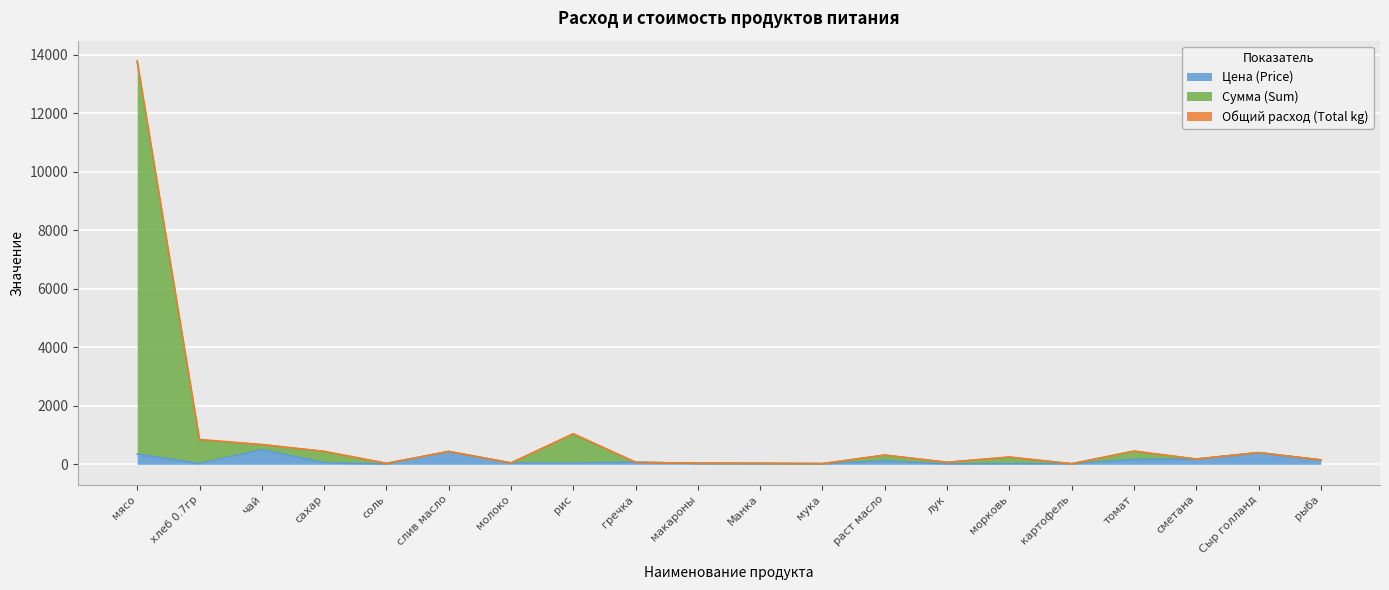

At which category is the sum across all series the highest?

мясо